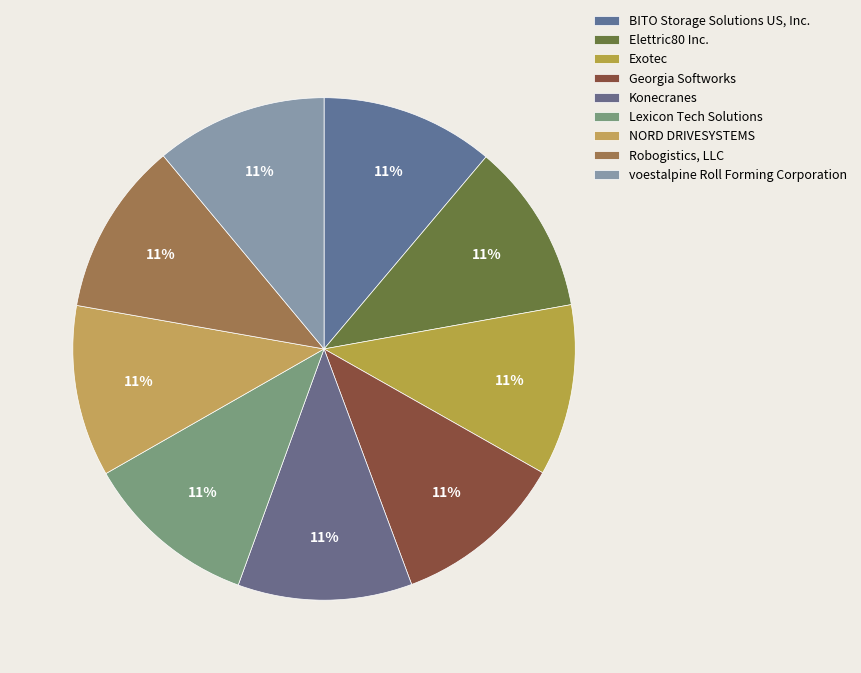

How many segments does this pie chart have?

9